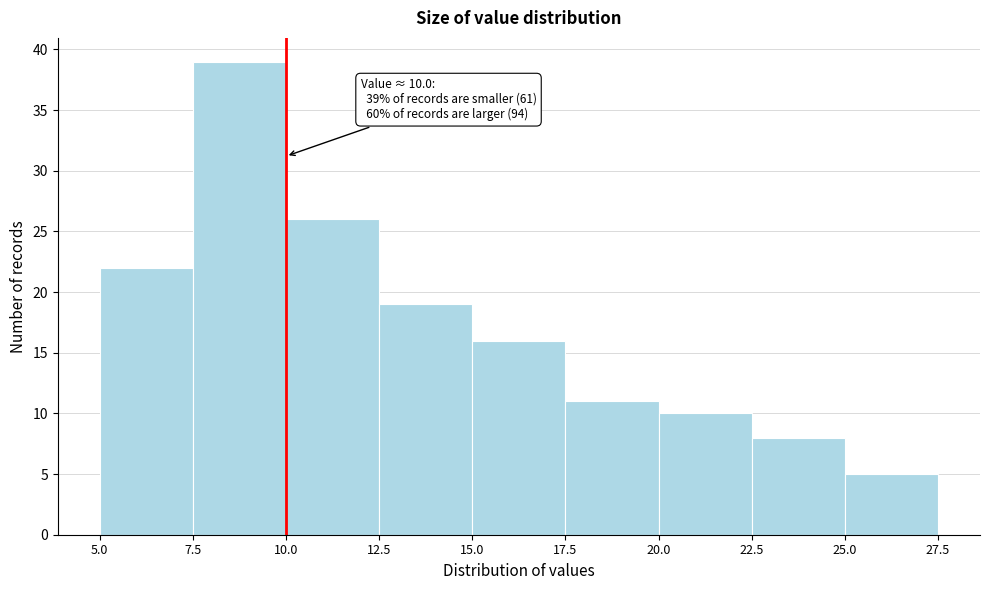

Which range on the x-axis has the tallest bar?

7.5 to 10.0